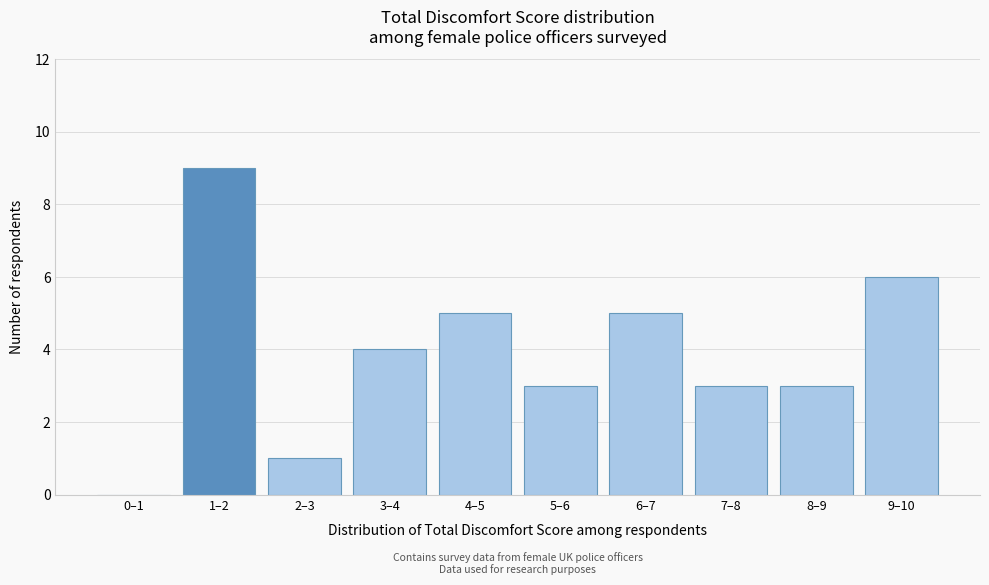

Reading right to left, what are all the values shown in this chart?

9–10=6	8–9=3	7–8=3	6–7=5	5–6=3	4–5=5	3–4=4	2–3=1	1–2=9	0–1=0